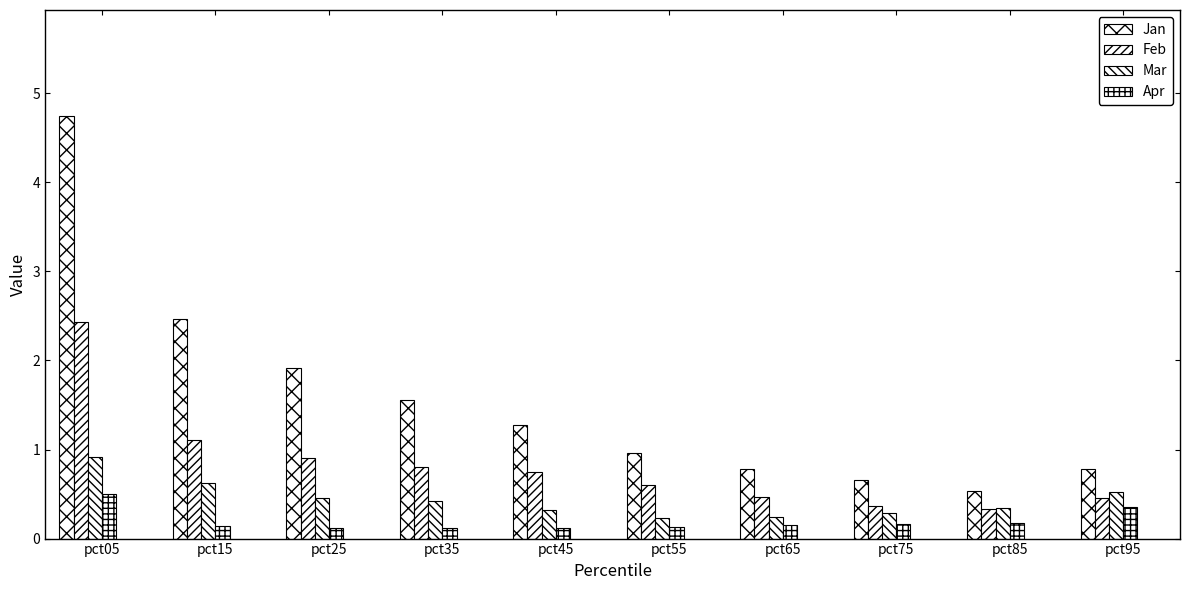

How many Apr values are between 0 and 1?

10